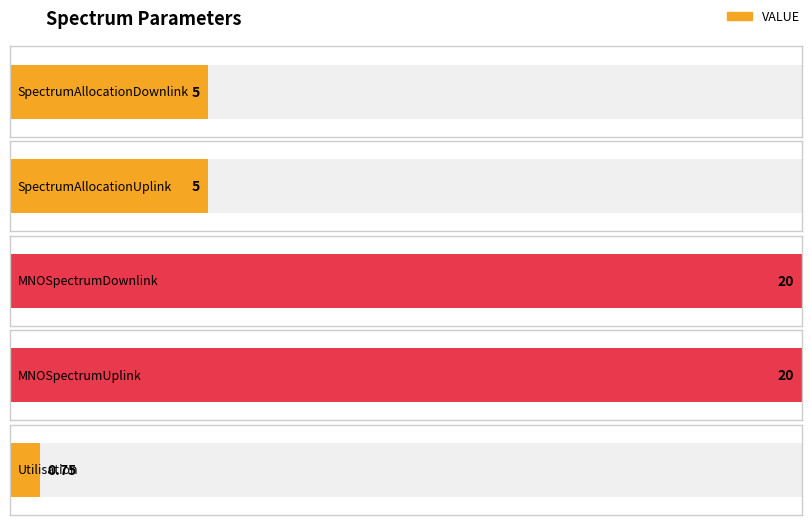

List the labels in order of value, smallest first.

Utilisation, SpectrumAllocationDownlink, SpectrumAllocationUplink, MNOSpectrumDownlink, MNOSpectrumUplink